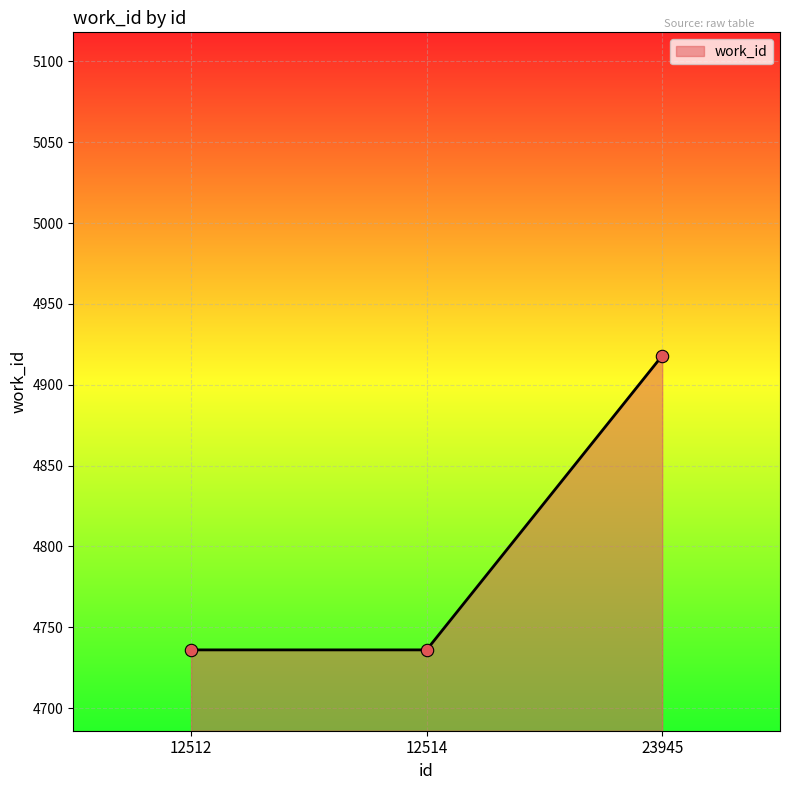

What is the ratio of the value at 12514 to the value at 12512?

1.0